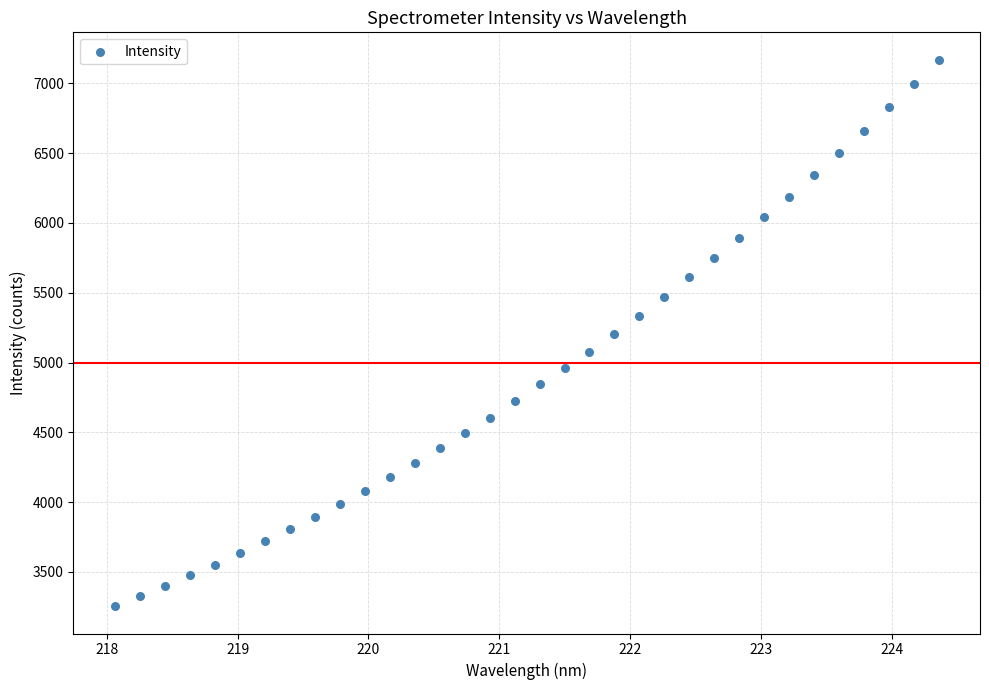

What is the range of Y values (max minus min)?

3915.8